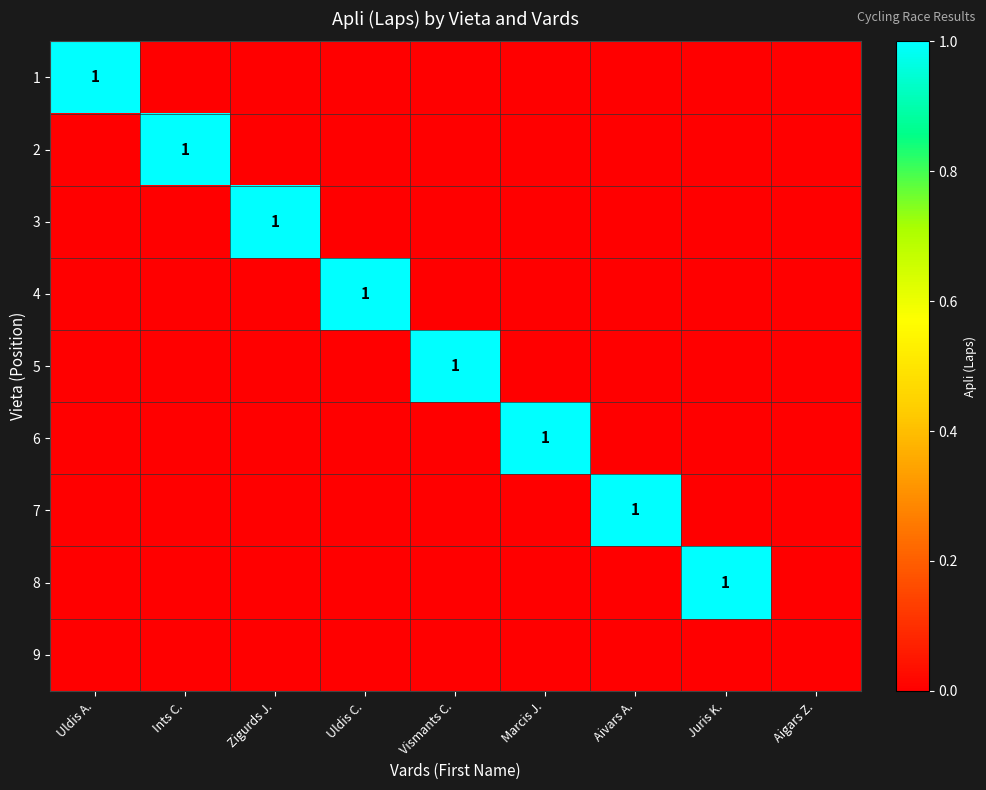

The 2 series shows 2 at Ints C.. True or false?

False